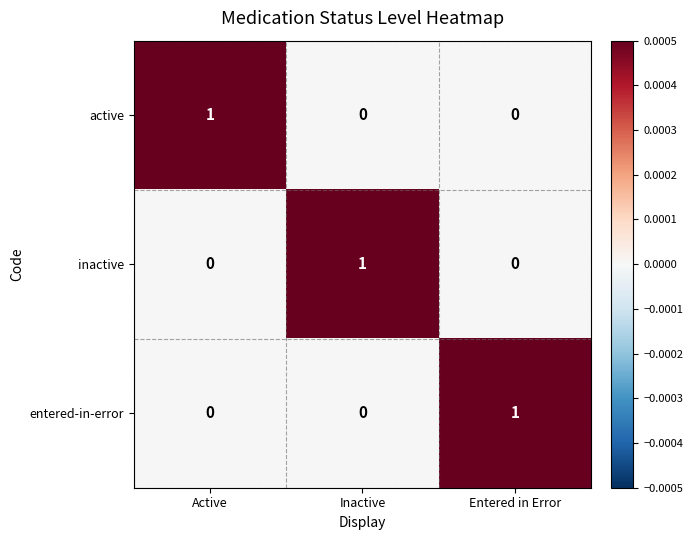

At how many categories does at least one series exceed 0?

3